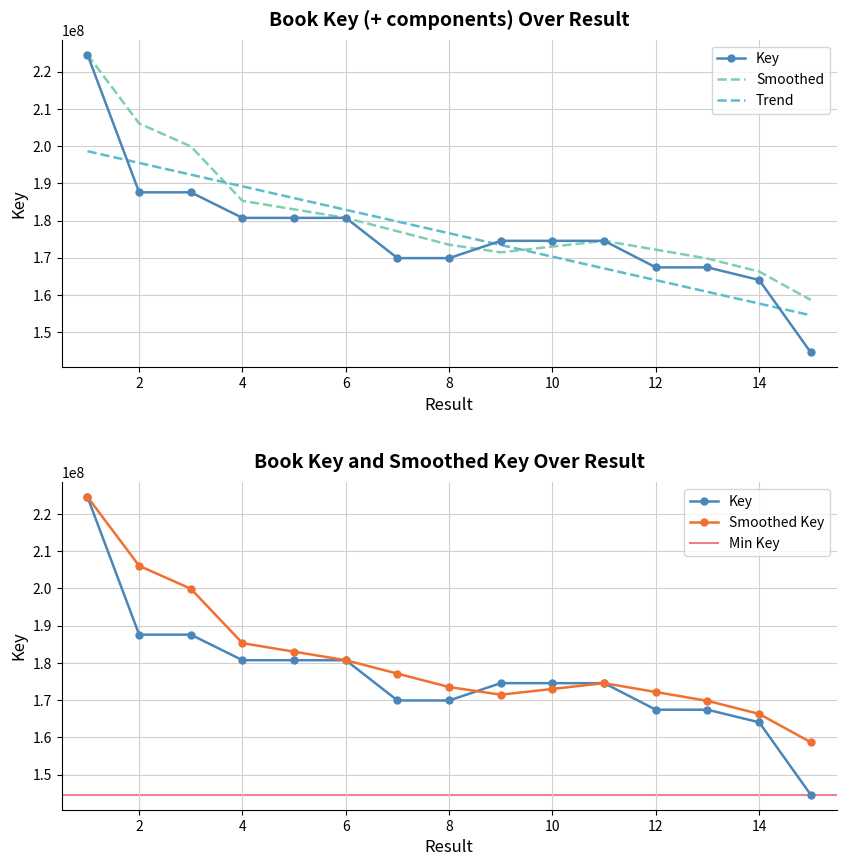

What is the change in value from 2 to 9?

-13035796